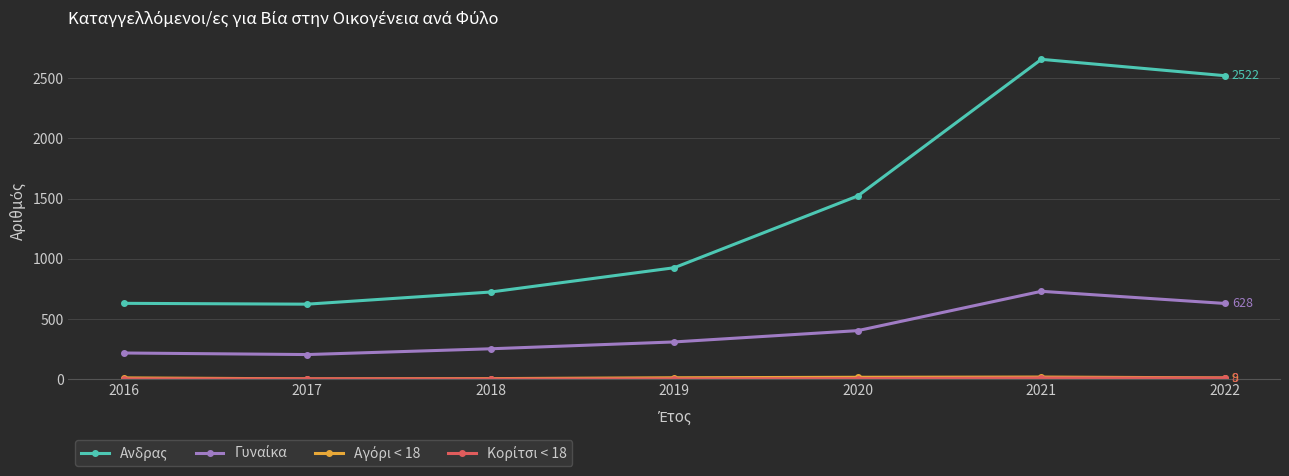

Is it true that Aνδρας equals 2522 at 2022?

True